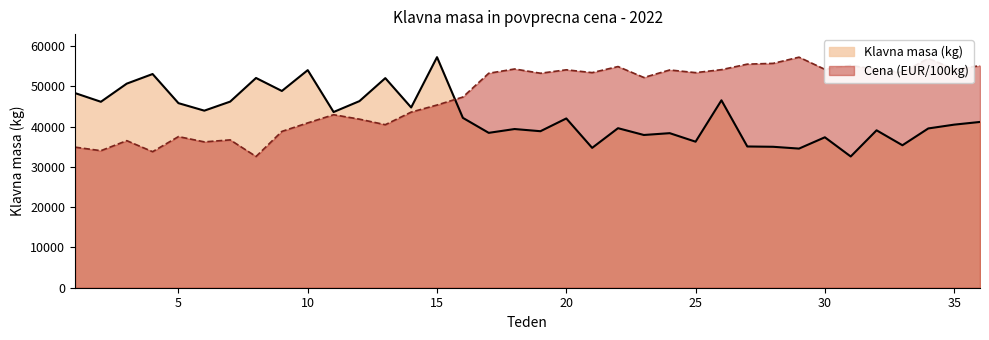

Does the chart have visible grid lines?

No